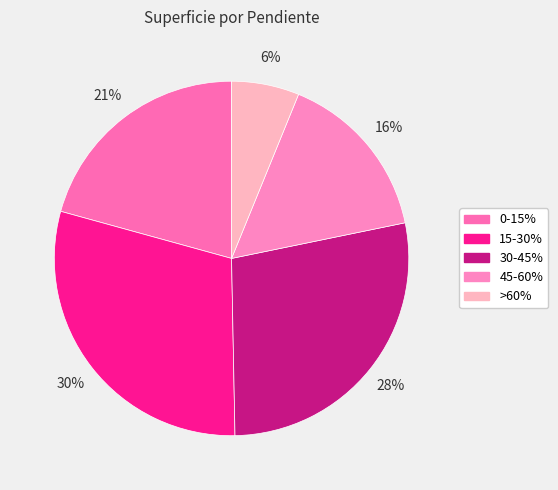

How many segments does this pie chart have?

5